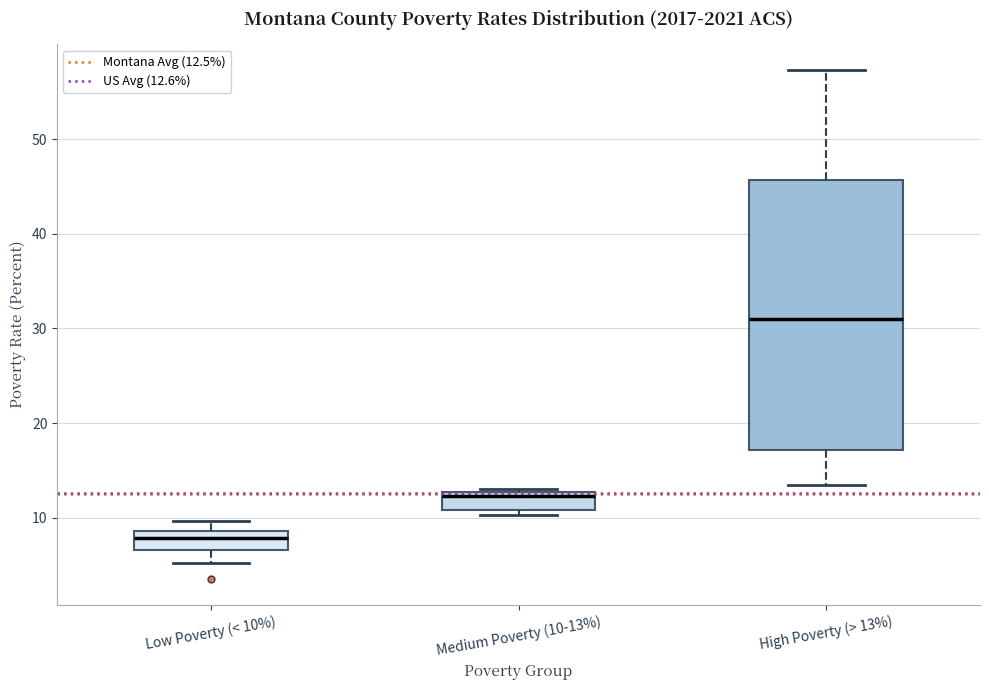

Which box has the highest median line?

High Poverty (> 13%)